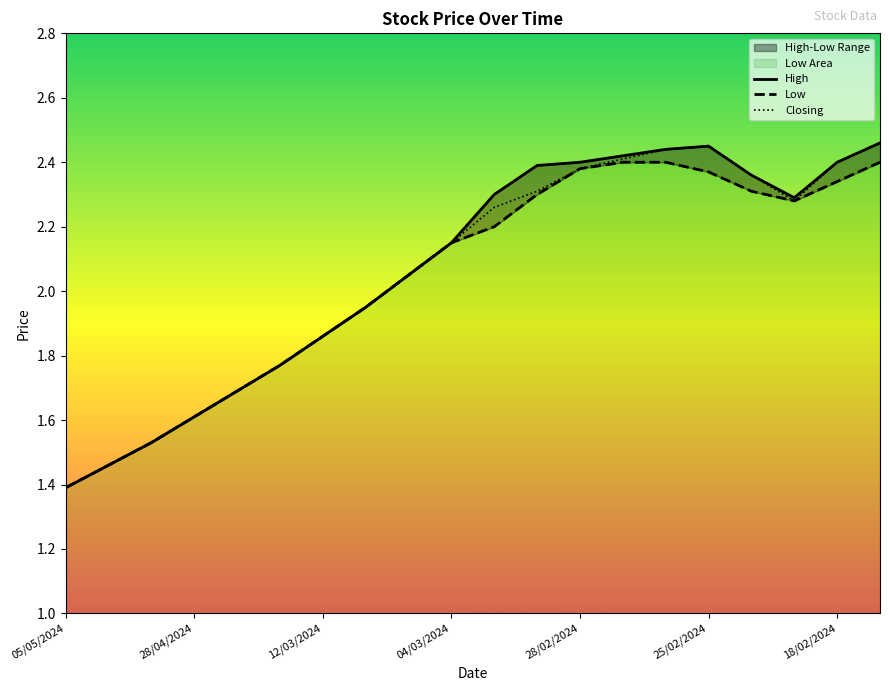

What is the label of the 6th point from the right?

14